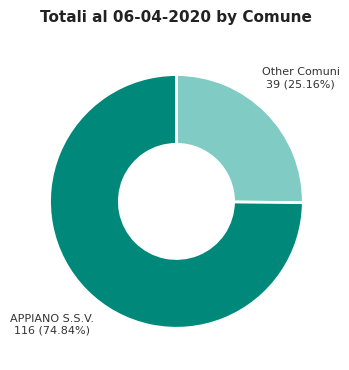

Is there any slice that represents more than half of the pie?

Yes